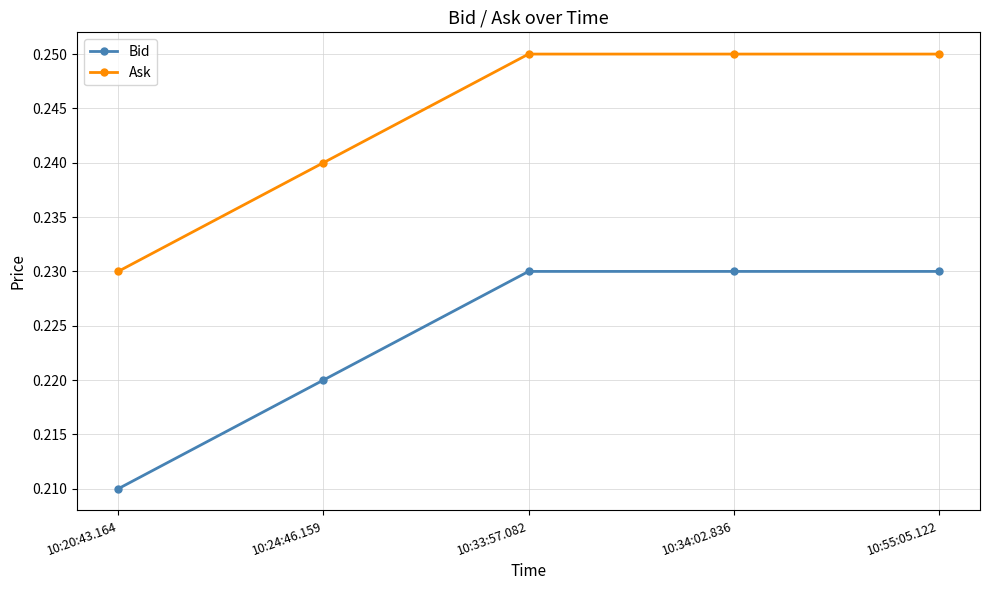

What is the sum of all Ask values?

1.2